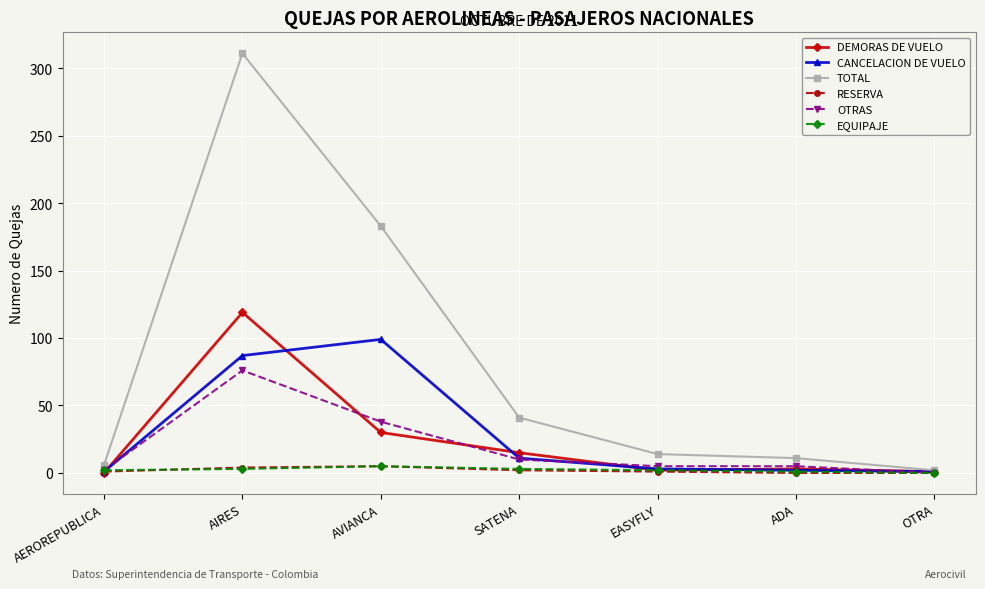

What is the maximum value for TOTAL?

311